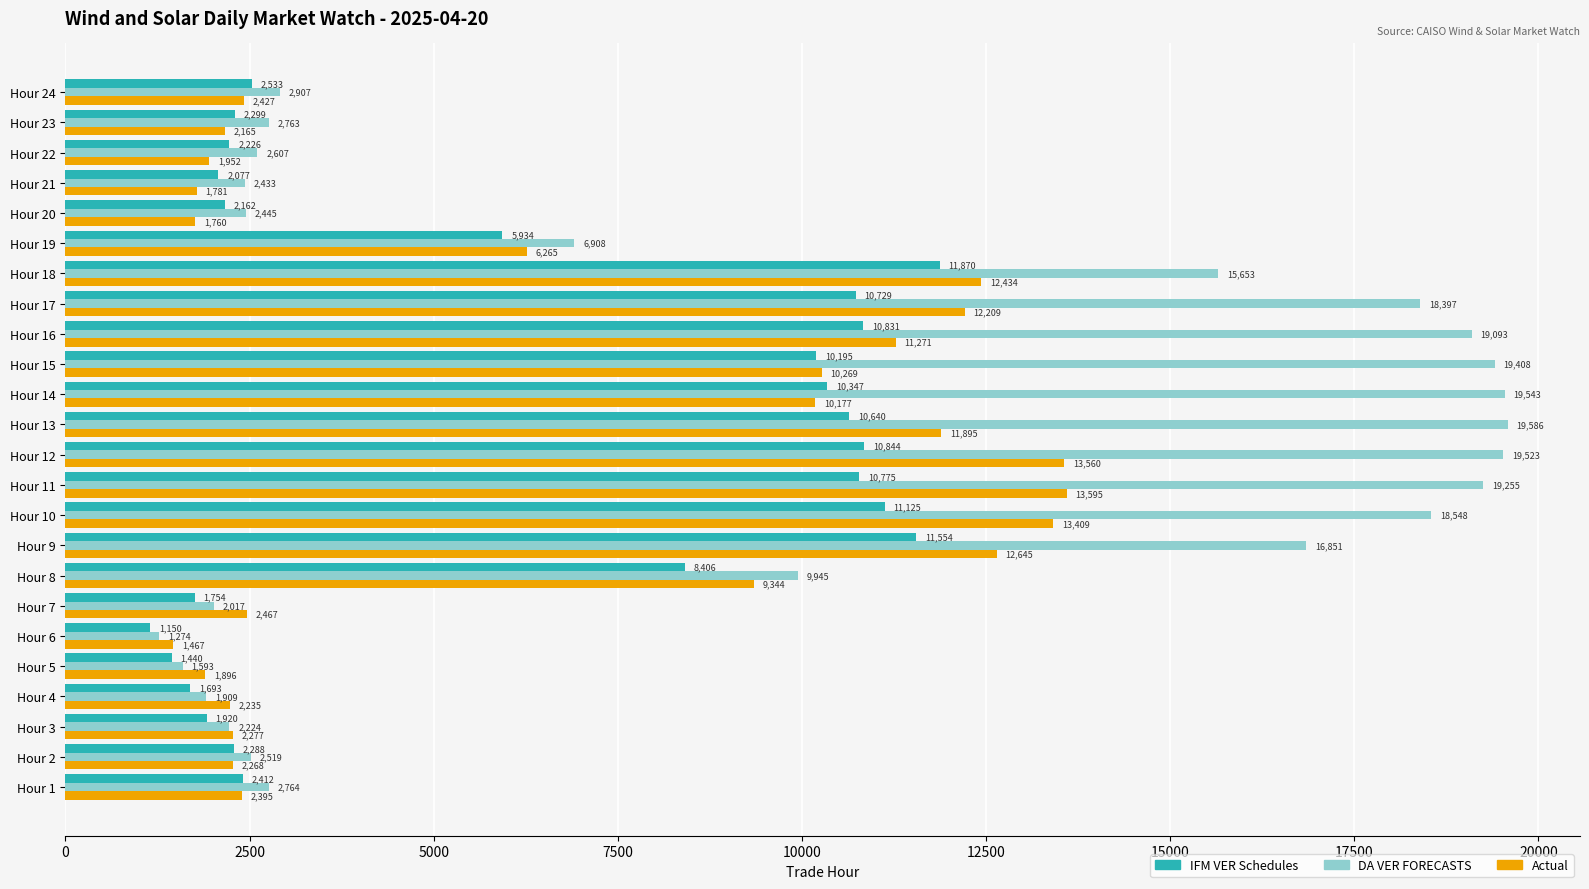

Which category has the highest value in the Actual series?

Hour 11